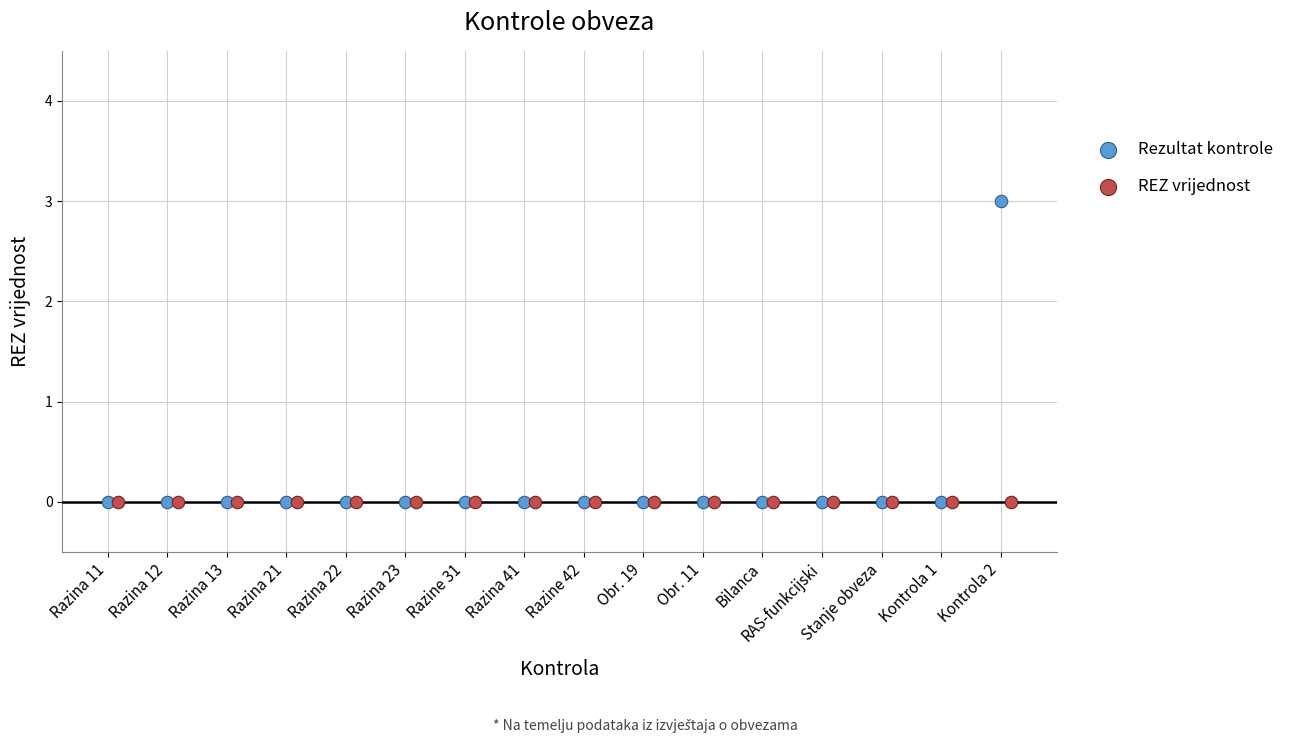

Which series contains the highest Y value?

Rezultat kontrole